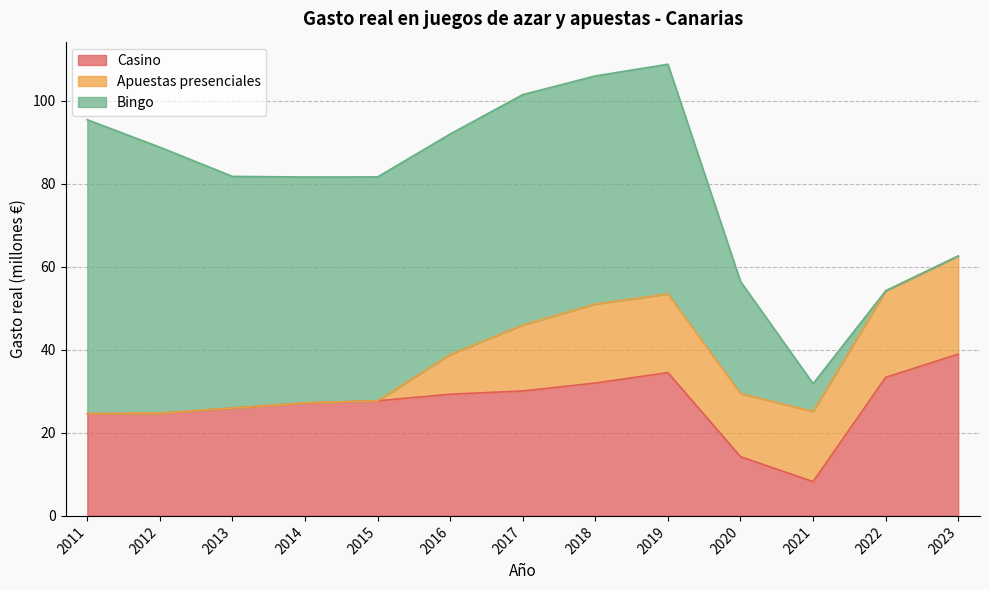

What is the total value across all series at 2023?

62.6